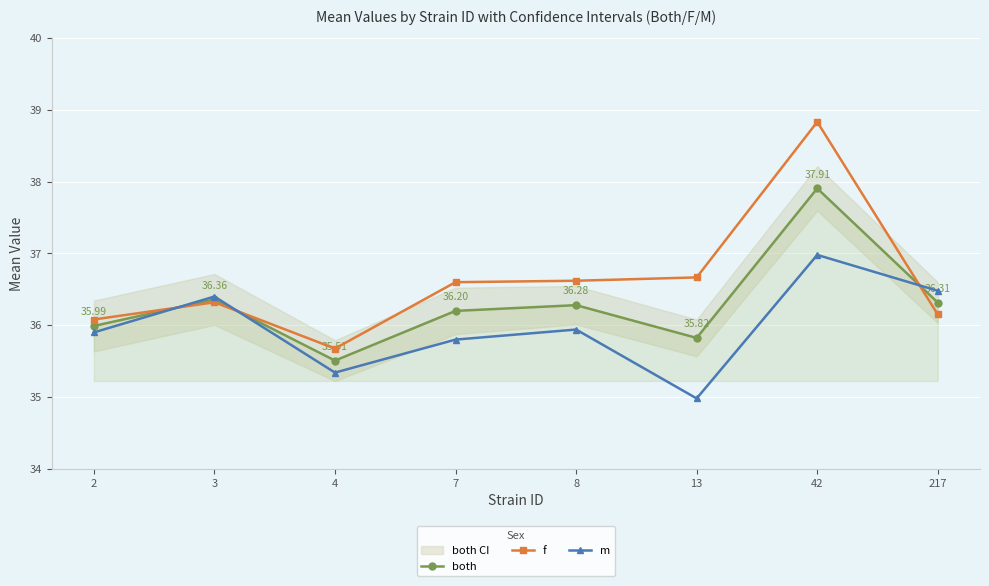

Between 7 and 8, which series saw the biggest shift?

m